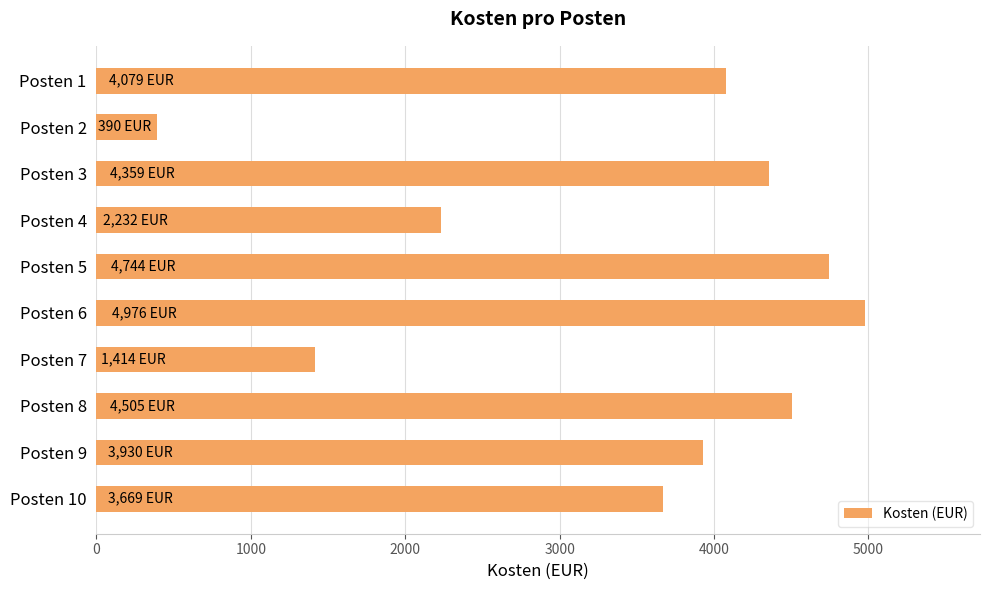

Approximately how many times larger is the value at Posten 10 compared to Posten 4?

1.6